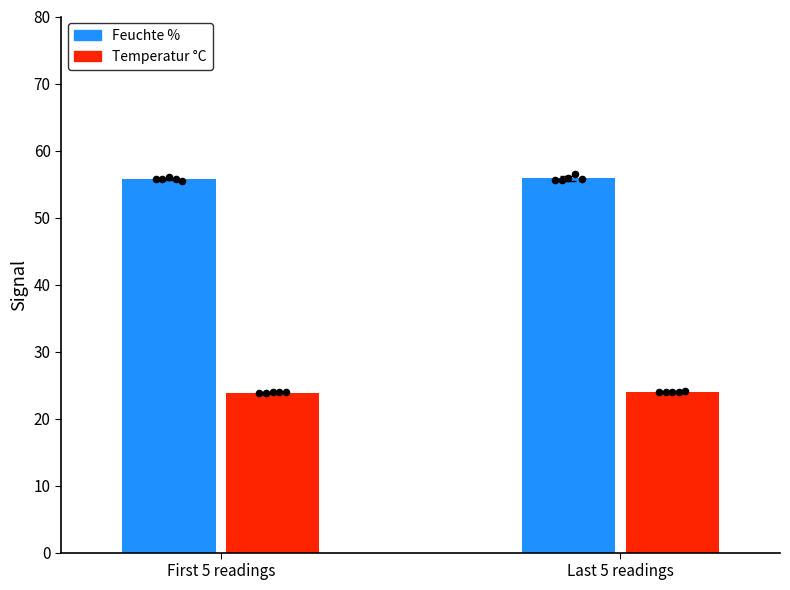

Which series reaches the maximum Y coordinate?

Feuchte###%